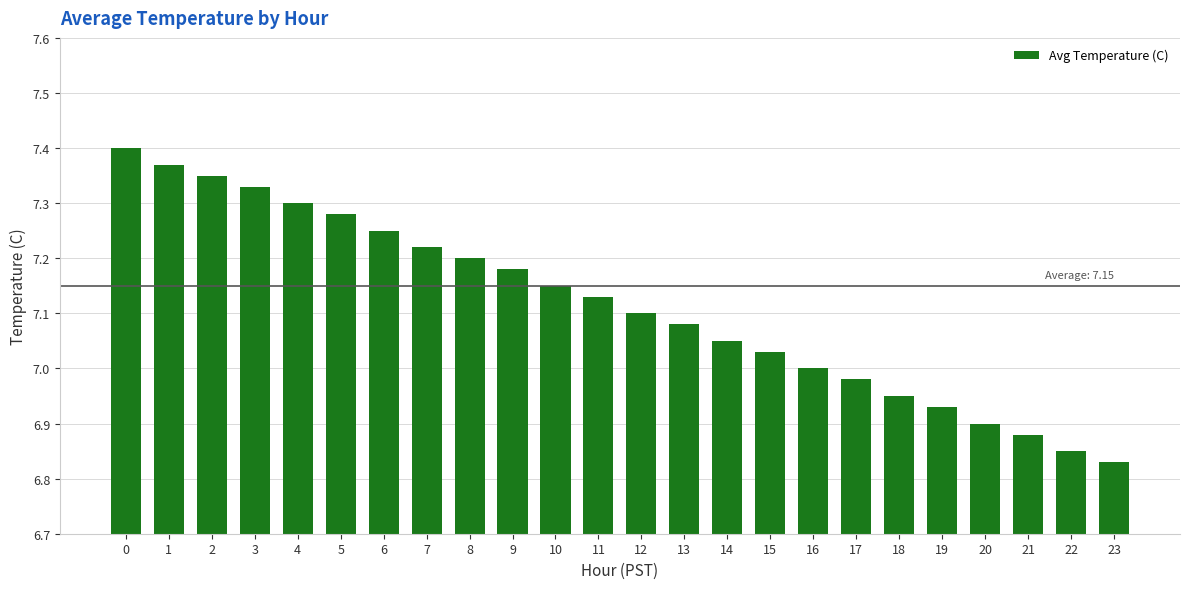

What is the change in value from 1 to 18?

-0.4